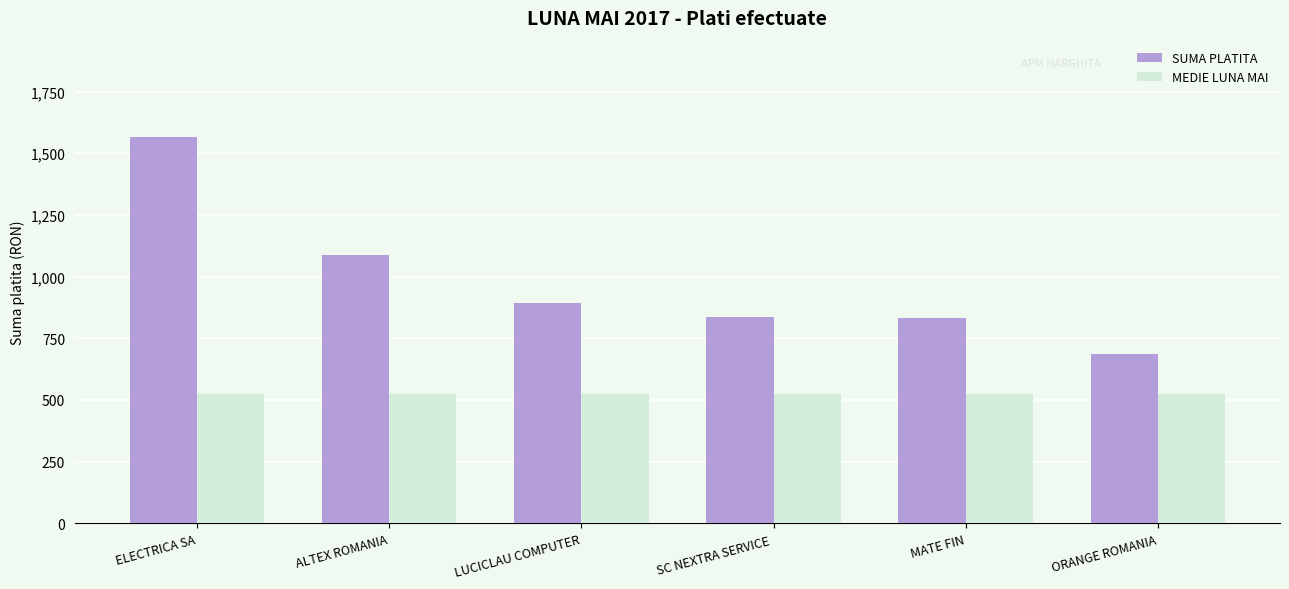

How many bars are there in total?

12